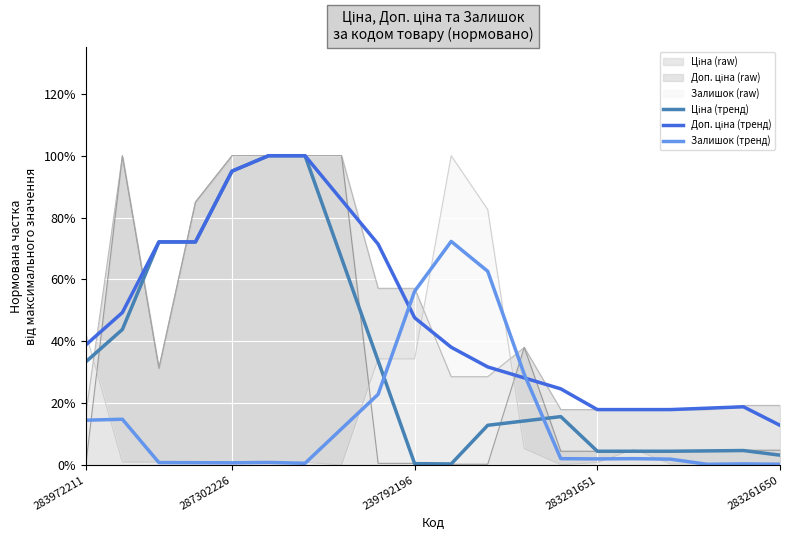

What is the difference between the highest and lowest values at 8?

0.5